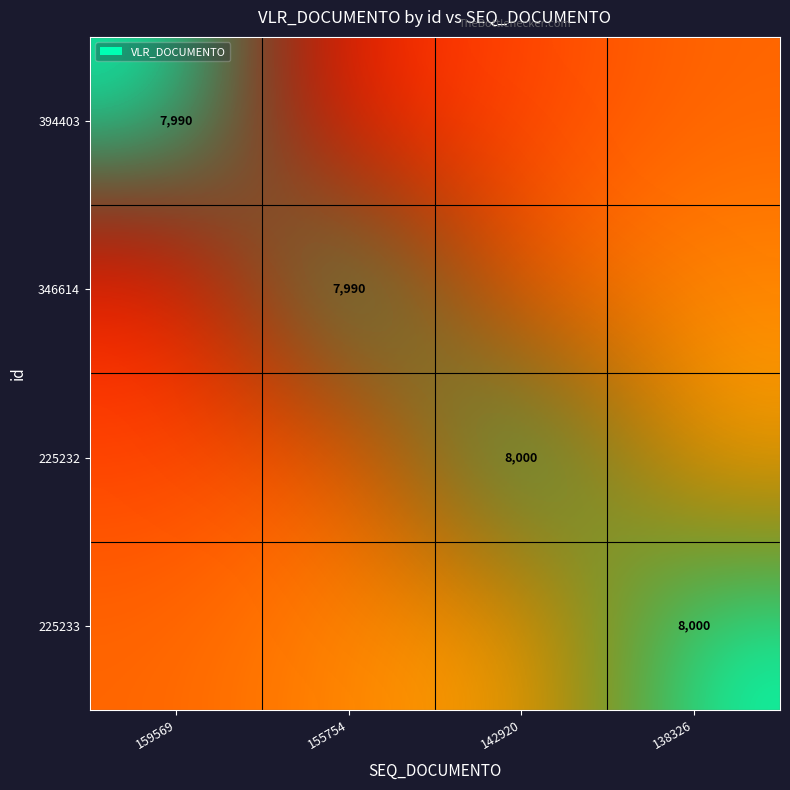

True or false: 225233 has a value of 0 at 155754.

True